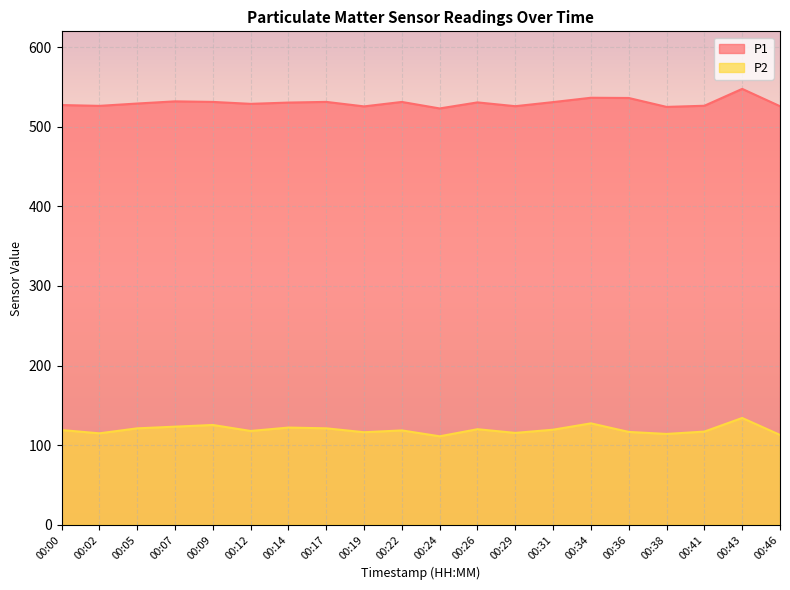

At which category is the sum across all series the highest?

00:43